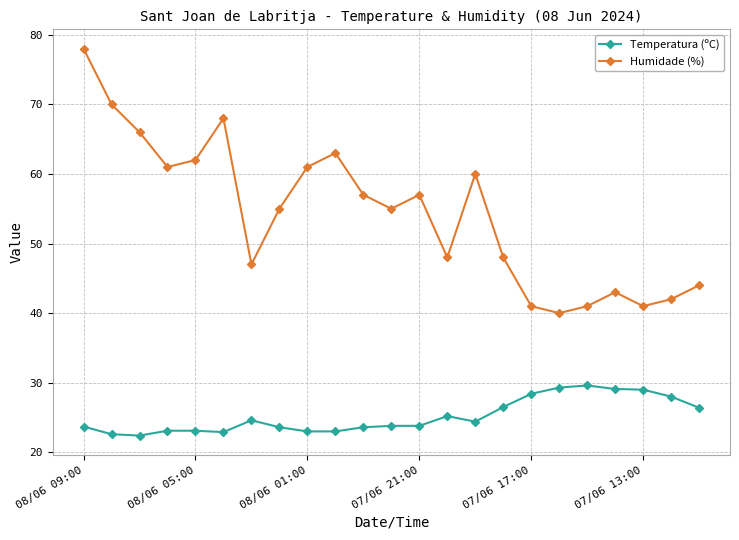

Which series has the largest range (max minus min)?

Humidade (%)